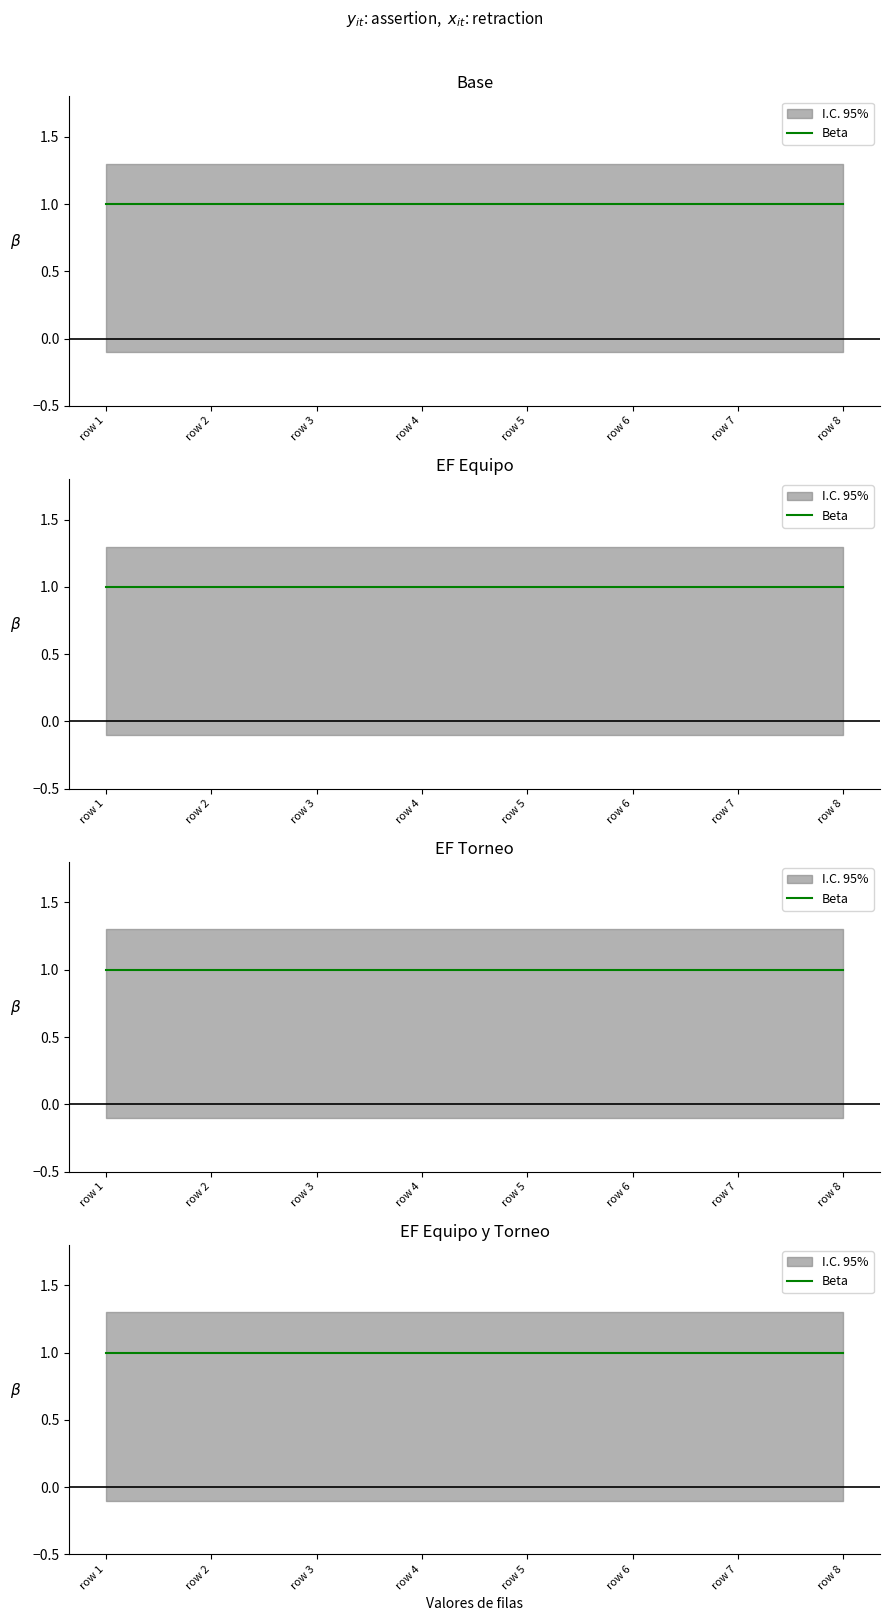

Does the chart have visible grid lines?

No